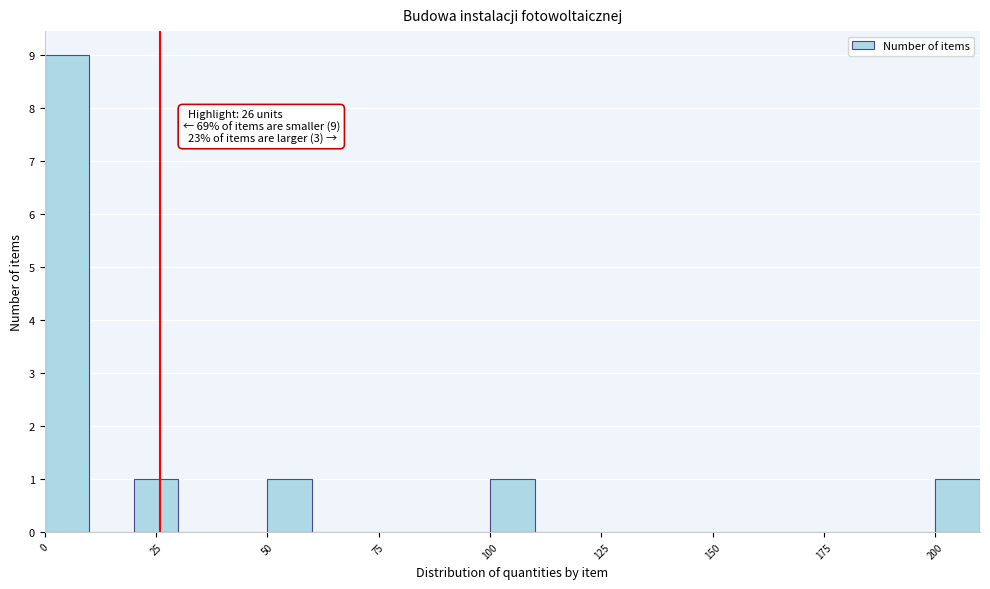

Read against the x-axis, roughly where is the centre of the tallest bar?

5